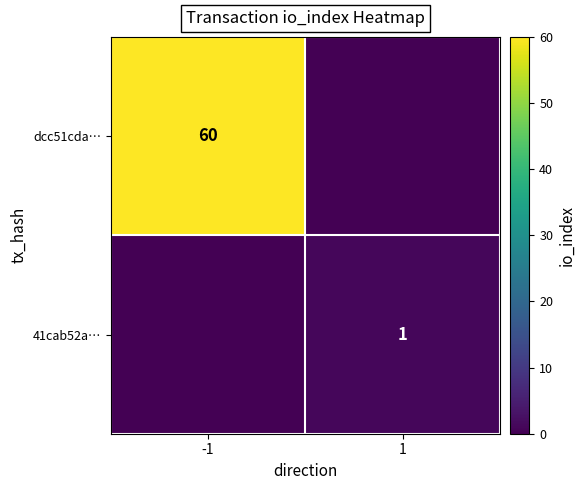

Is it true that 41cab52a… equals 1 at 1?

True